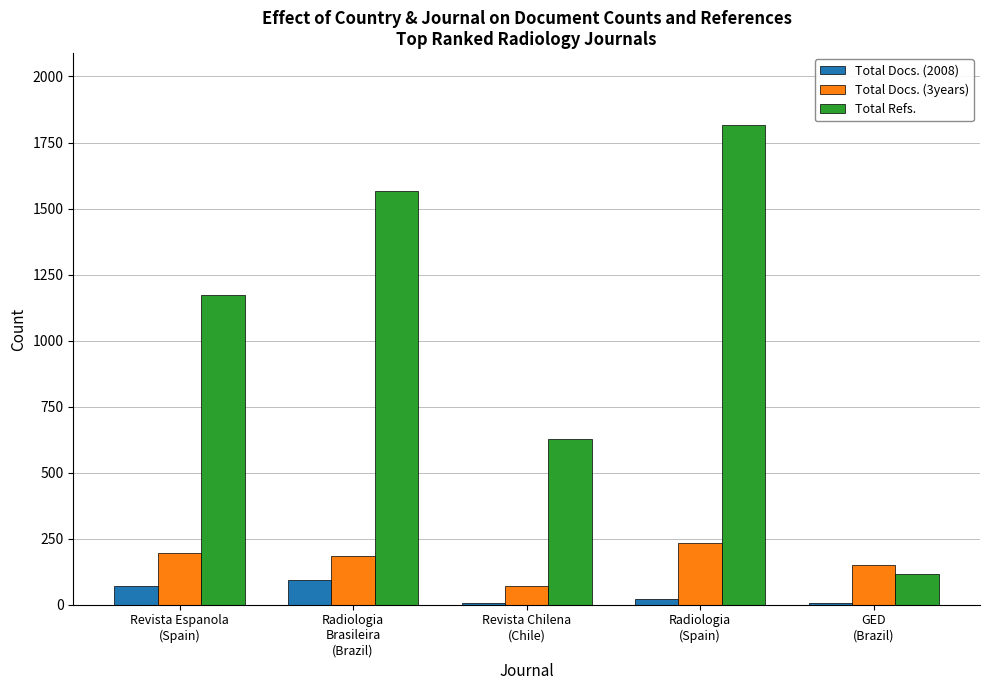

What is the greatest value displayed?

1816